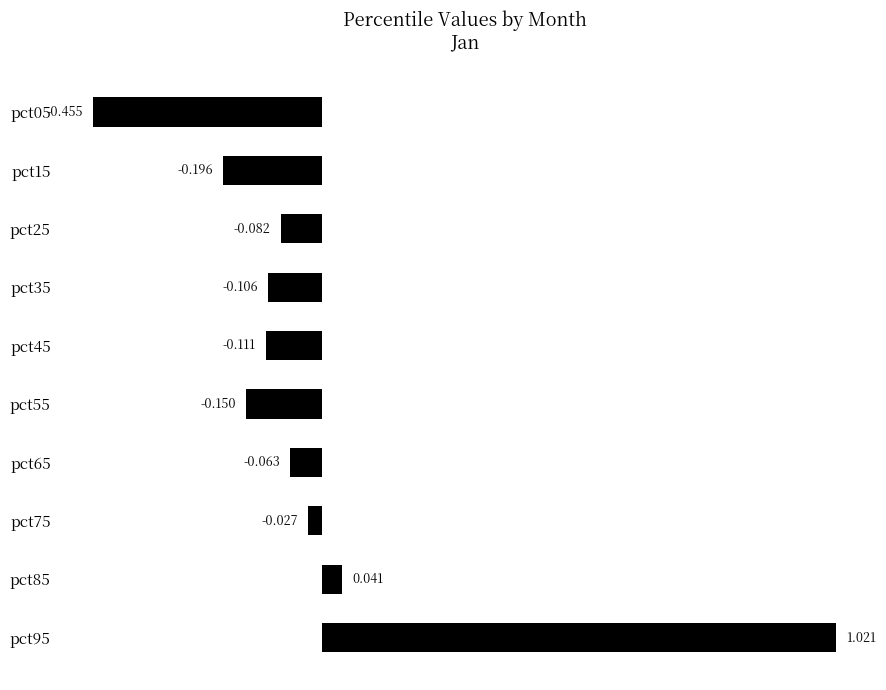

At which category does the chart reach its peak across all series?

pct95